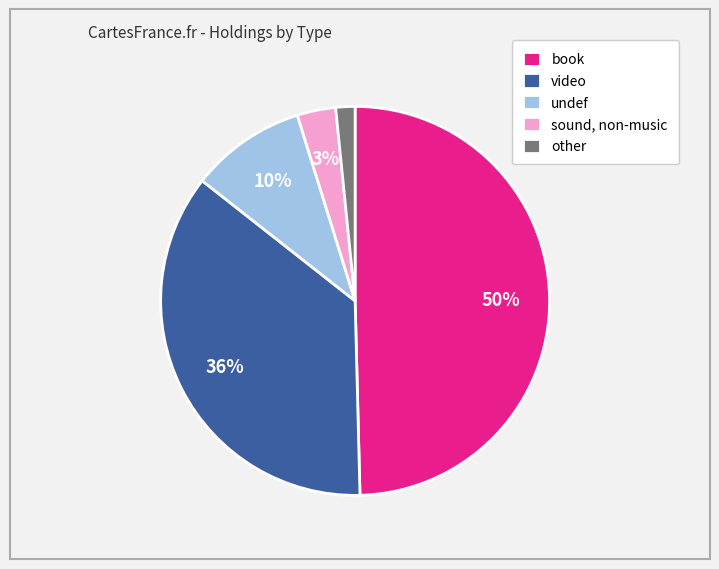

Combined, do video and undef account for over 50%?

No